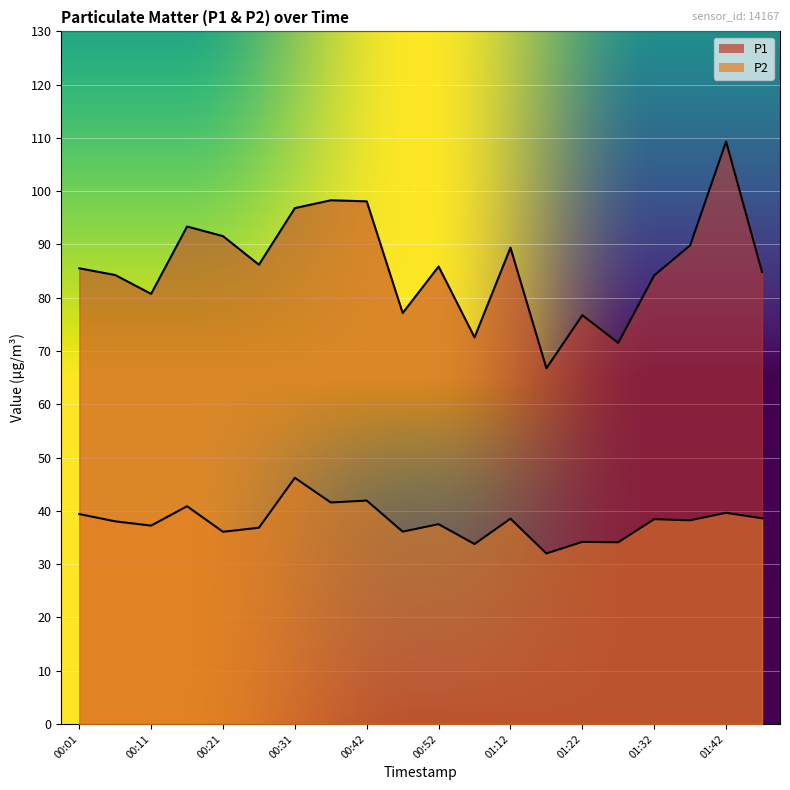

What is the spread (max minus min) of values at 00:42?

56.2